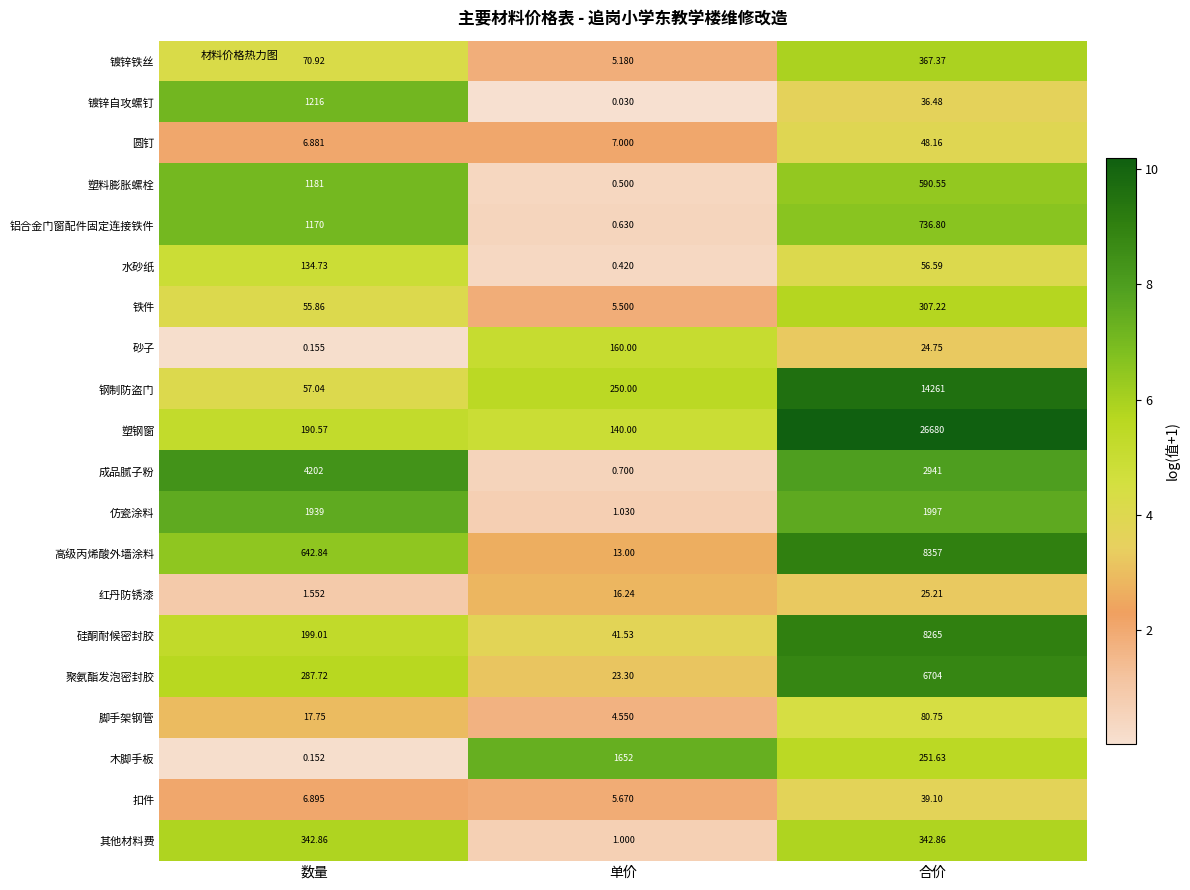

Which series has the largest total across all categories?

塑钢窗